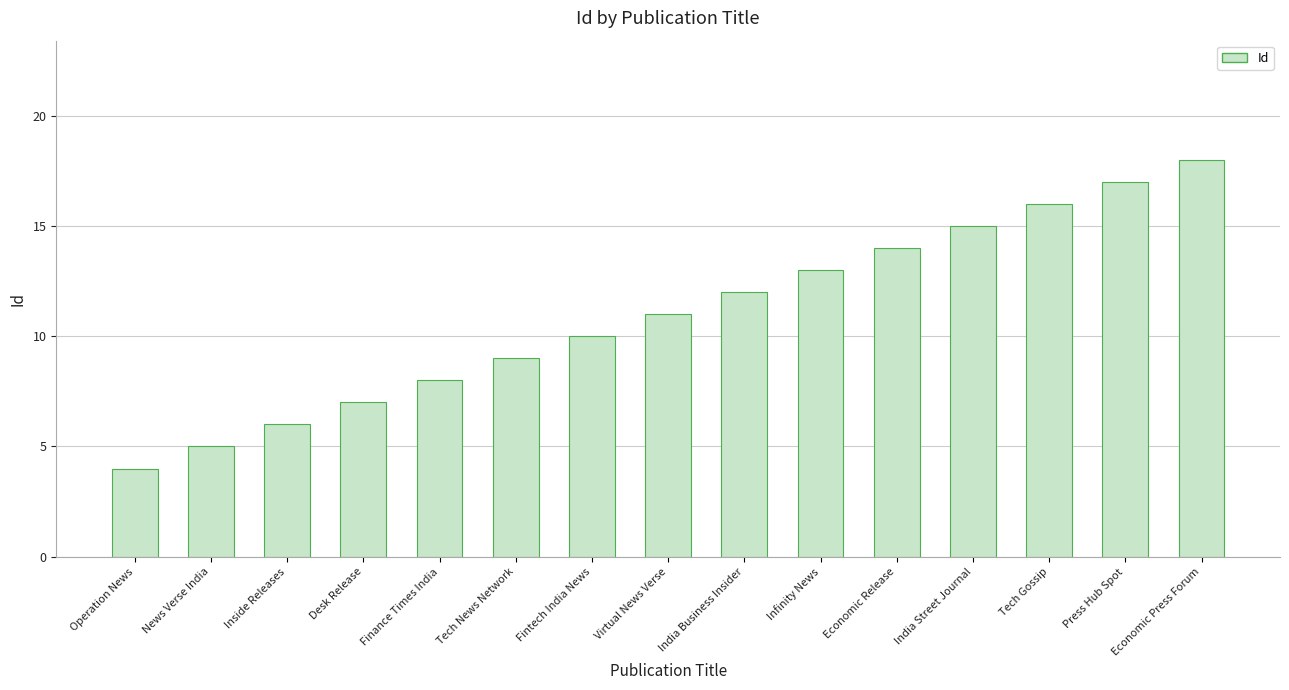

Reading right to left, transcribe all the data shown in this chart.

18	17	16	15	14	13	12	11	10	9	8	7	6	5	4